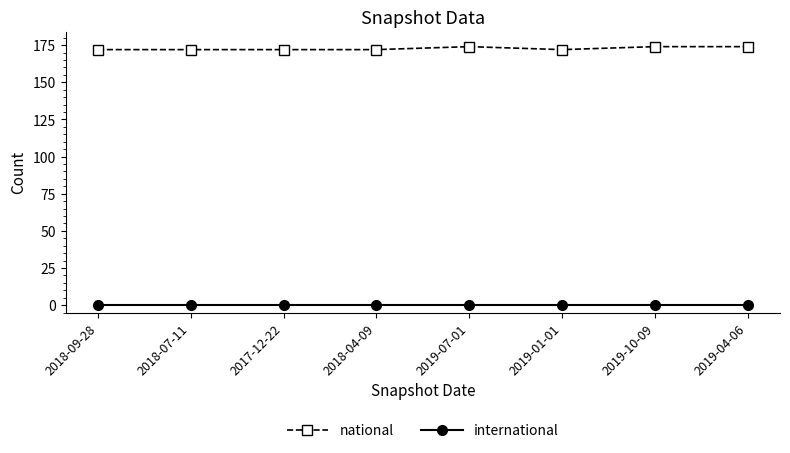

Which series has the largest total across all categories?

national